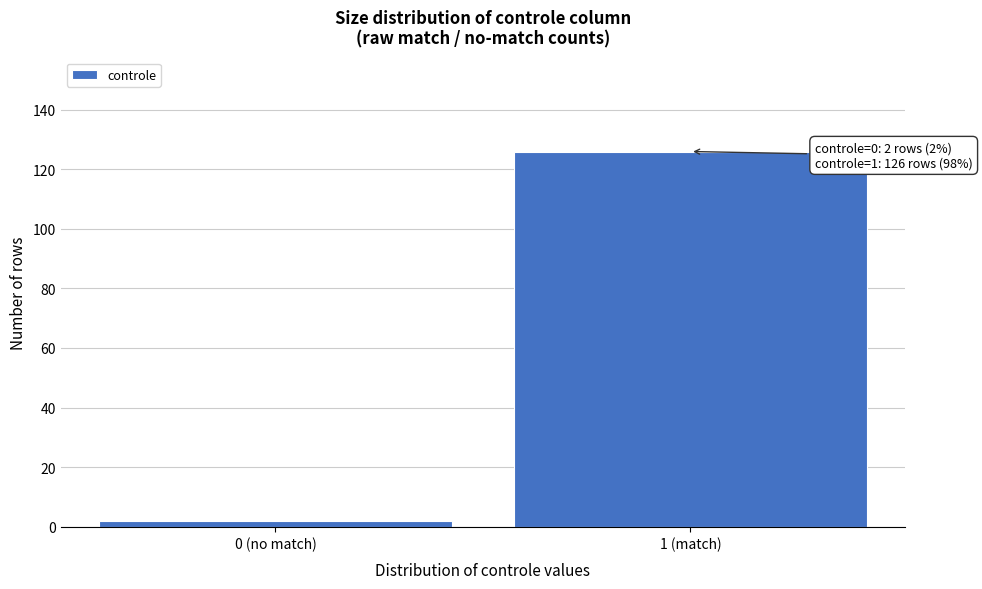

Reading left to right, extract all data points from this chart.

2	126